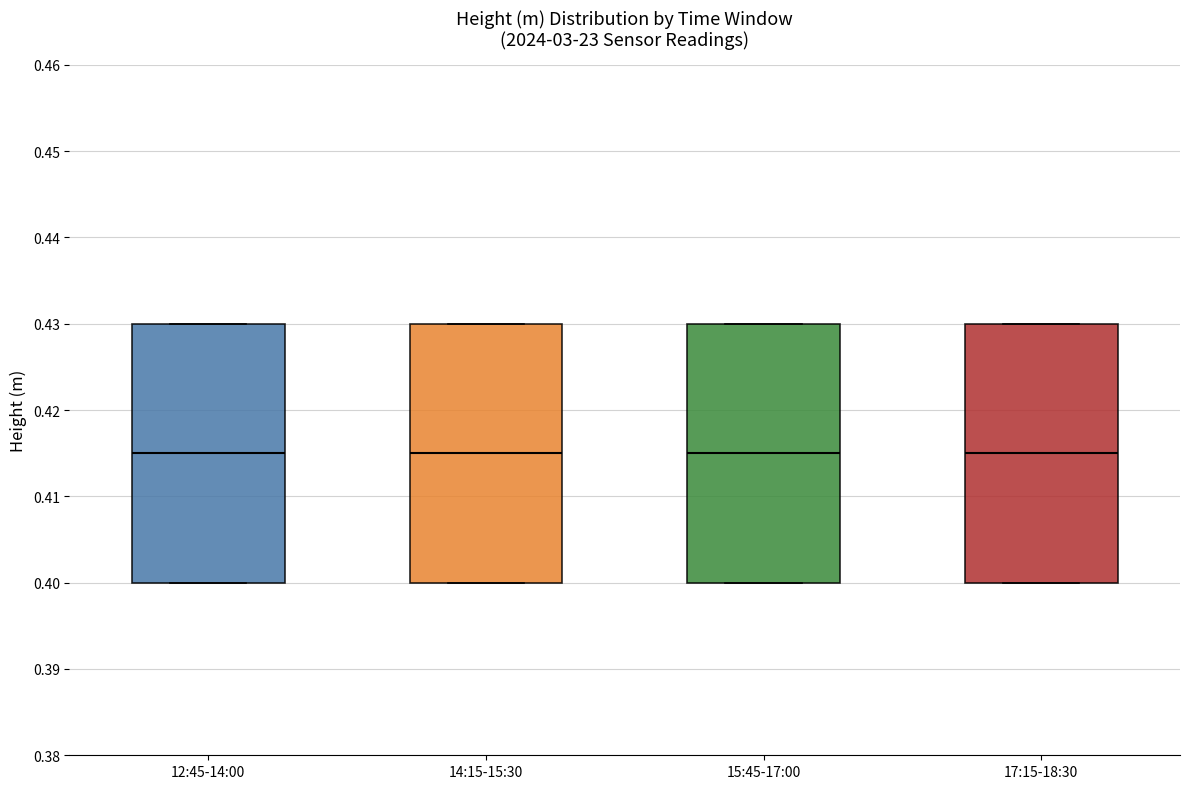

Where is the lower edge of the box for 17:15-18:30 on the y-axis? The values are not printed on the chart, so give them approximately, as read against the axis.

0.400